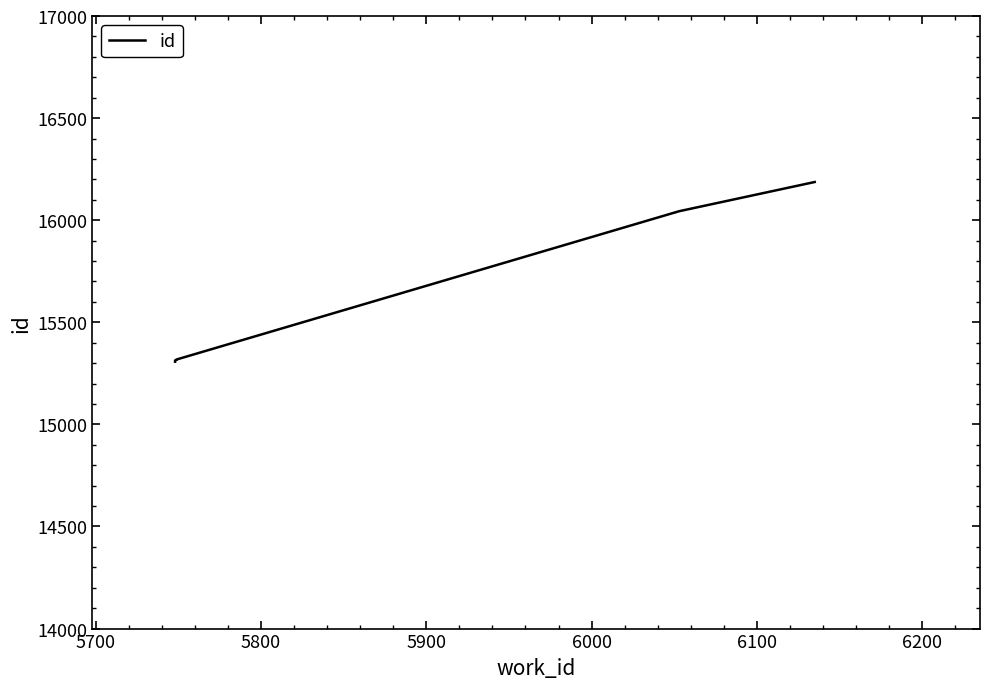

Does the chart have visible grid lines?

No